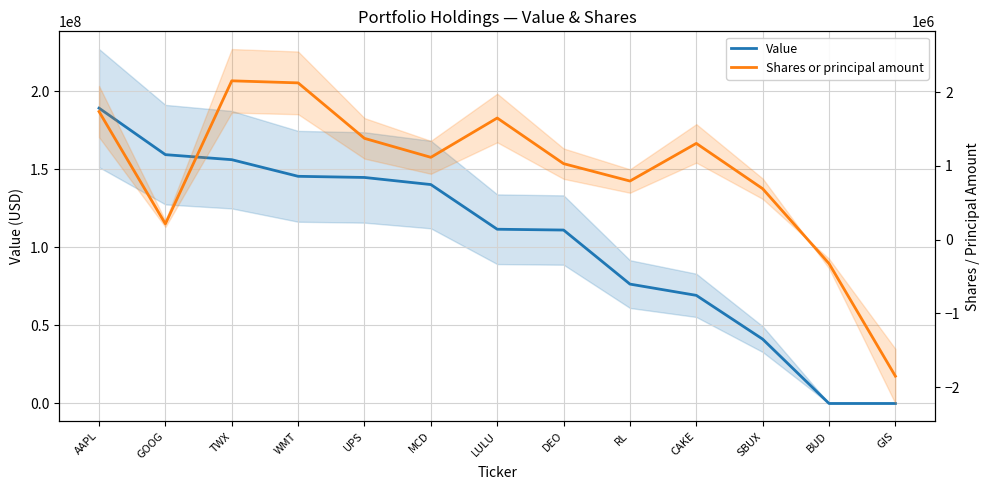

Between TWX and SBUX, which is larger?

TWX